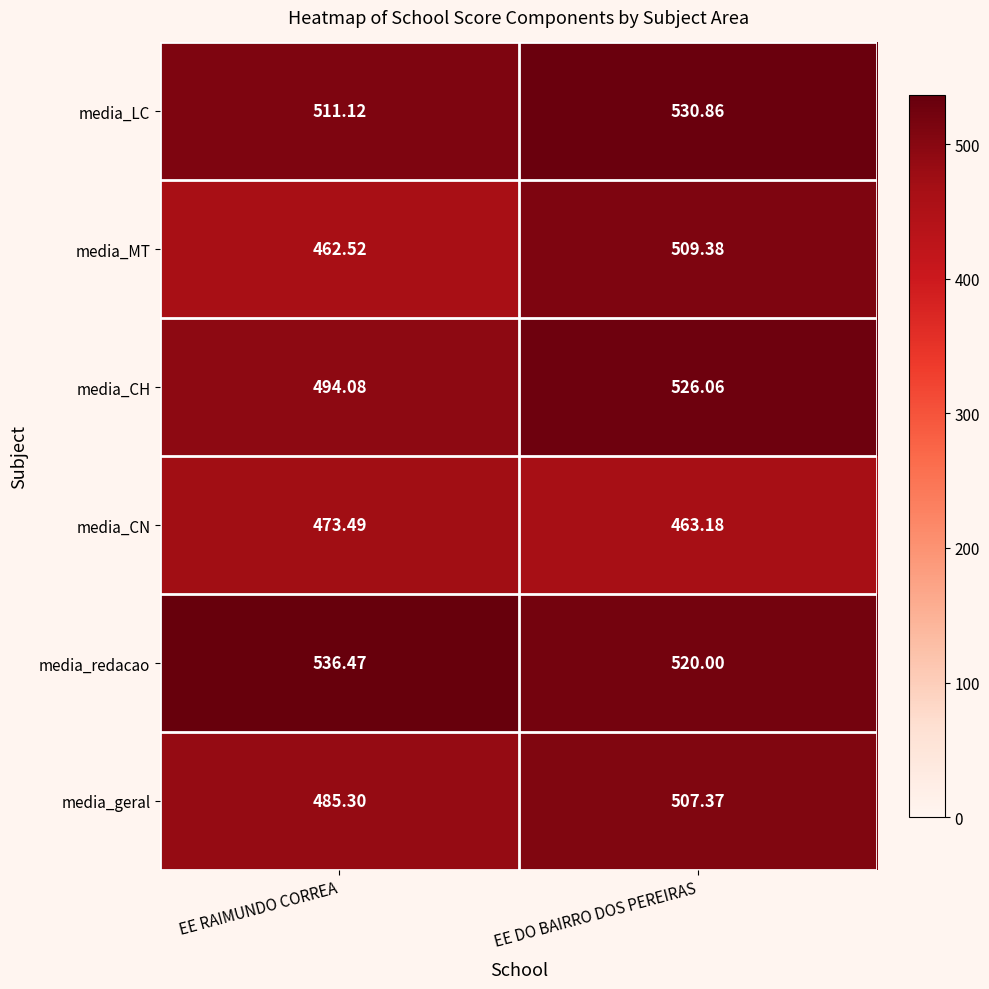

Rank the series at EE DO BAIRRO DOS PEREIRAS from lowest to highest value.

media_CN, media_geral, media_MT, media_redacao, media_CH, media_LC